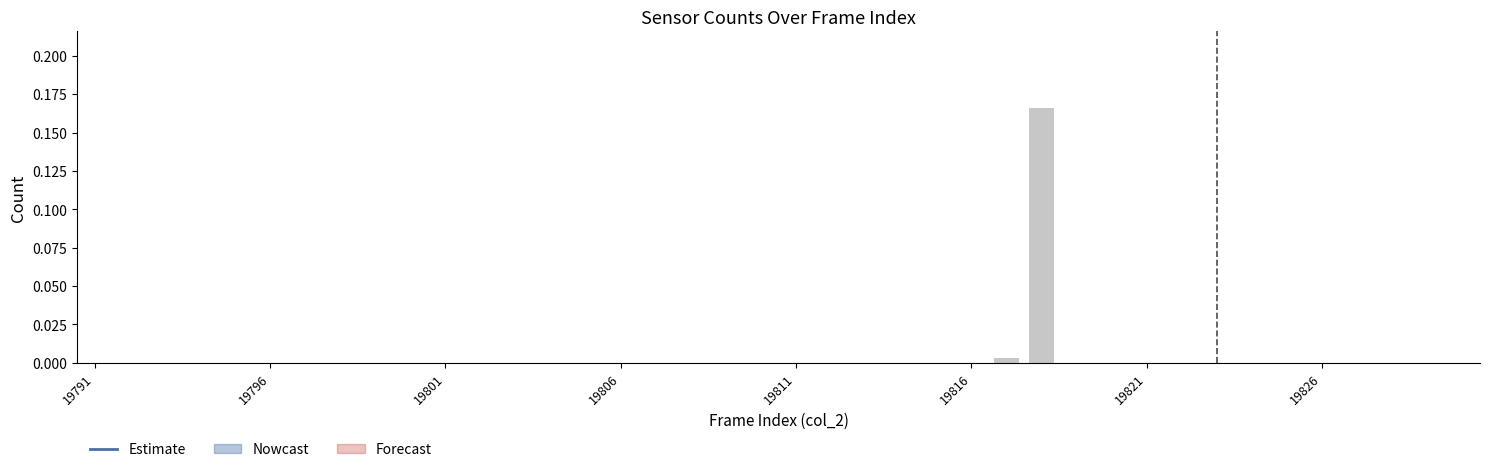

How many positive values does the Daily count series have?

2